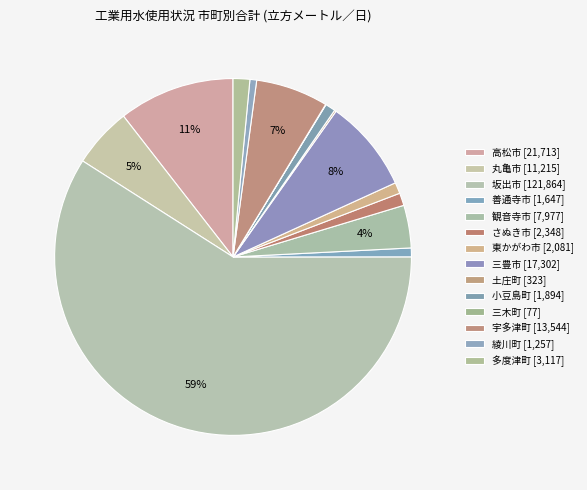

What is the change in value from 三豊市 to 小豆島町?

-15408